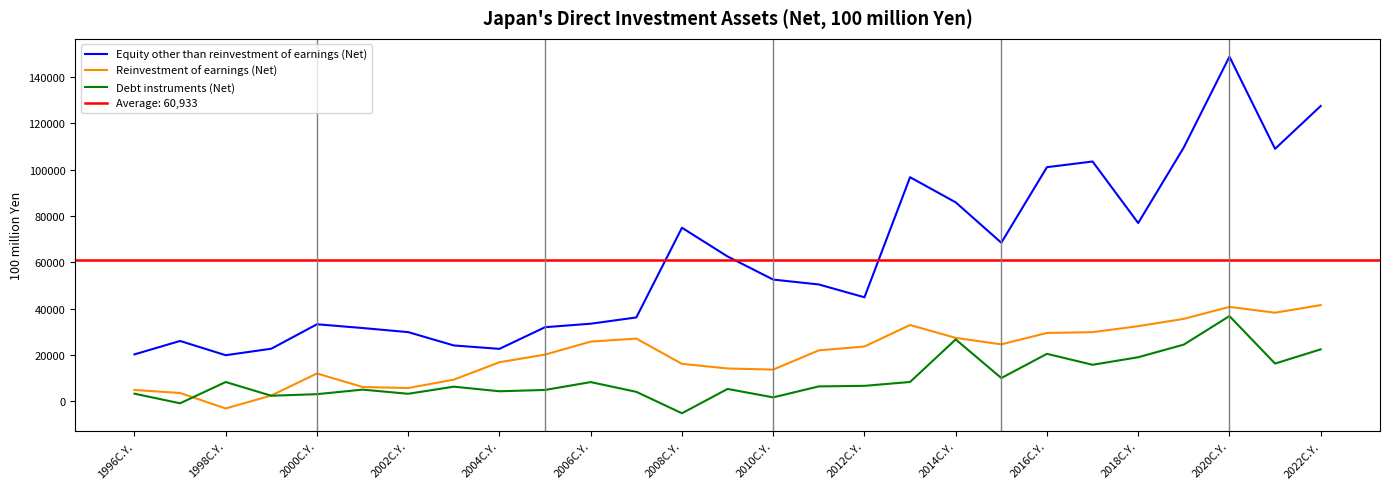

What are all the series names shown in the legend?

Equity other than reinvestment of earnings (Net), Reinvestment of earnings (Net), Debt instruments (Net)